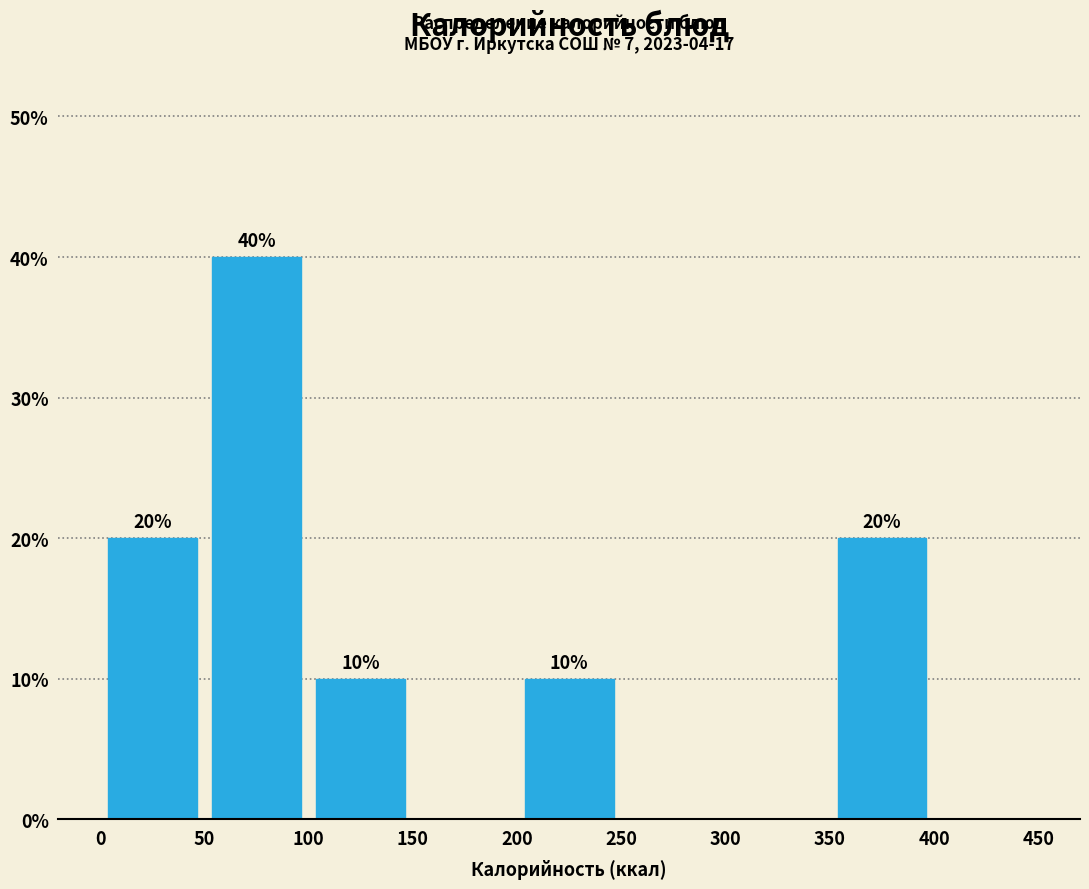

Which range on the x-axis has the tallest bar?

50 to 100